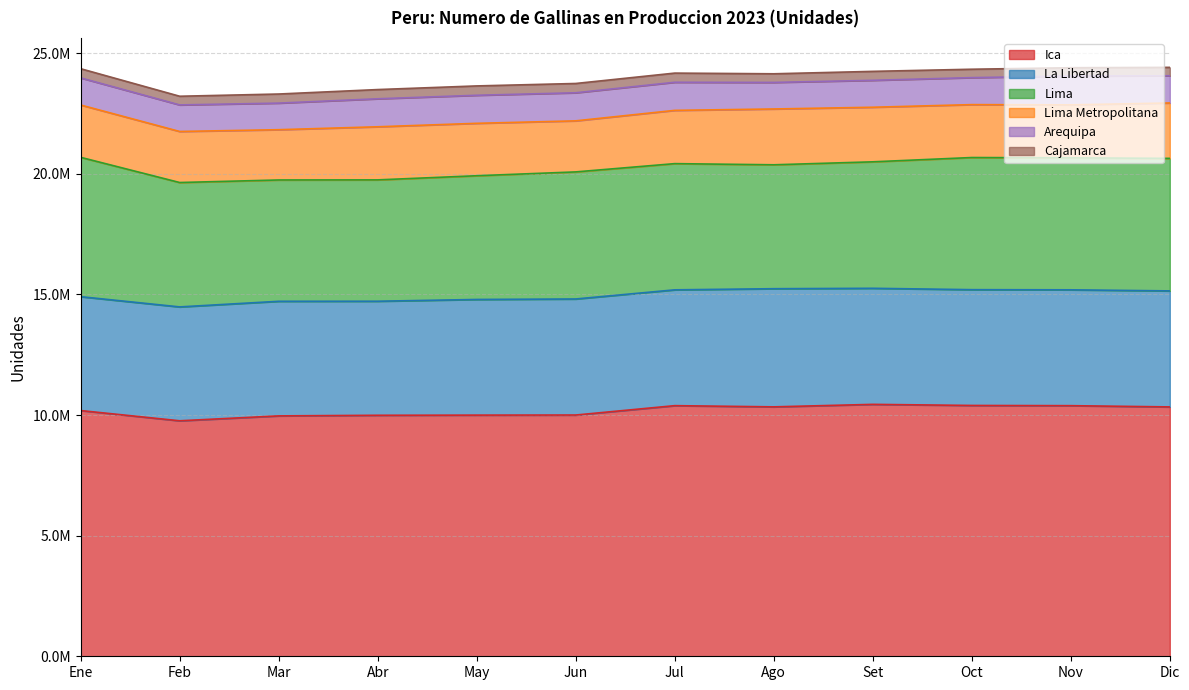

What is the average value of the Lima series?

5286274.6